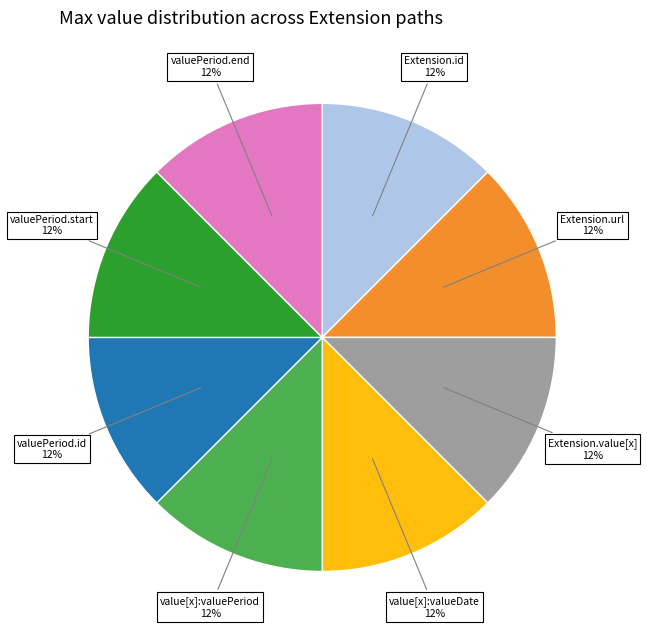

True or false: Extension.id accounts for 12% of the total.

True